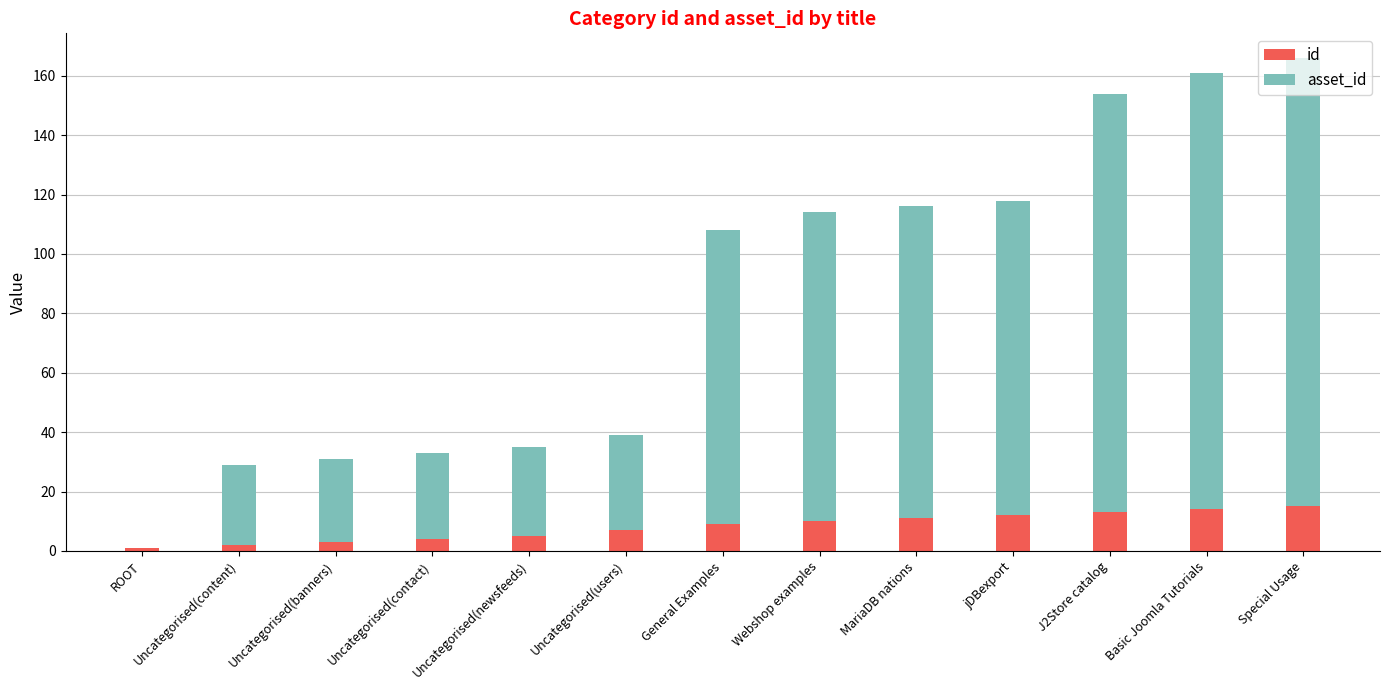

The value of id at jDBexport is 12. True or false?

True